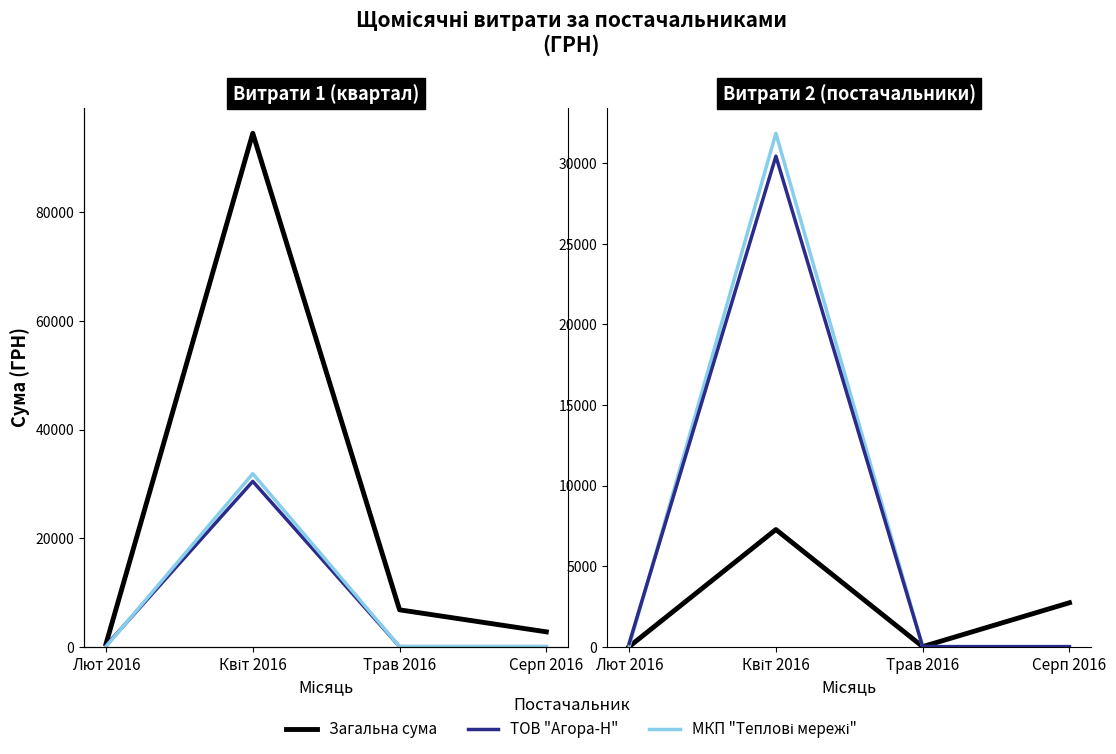

Where is the first local maximum for МКП "Теплові мережі"?

Квіт 2016